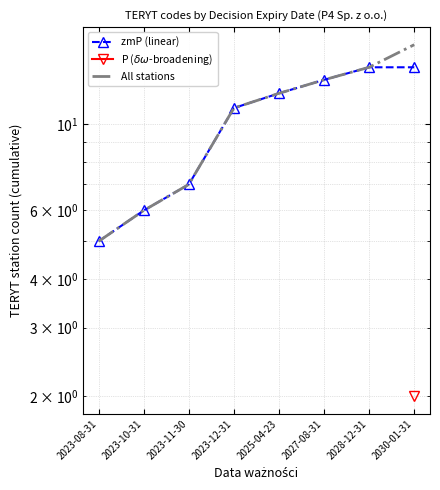

How many zmP (linear) values are between 7 and 14?

6